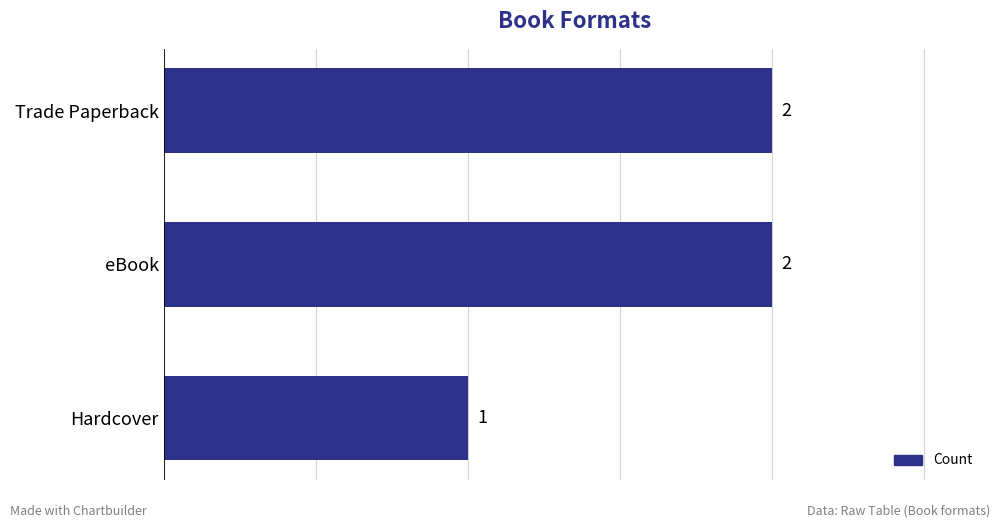

How many bars are there in total?

3